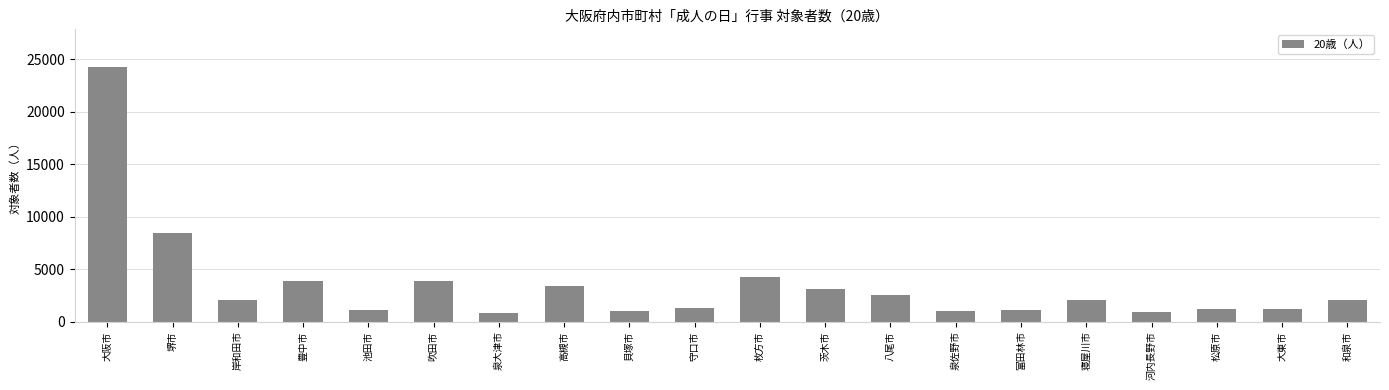

What is the value of the 10th bar from the left?

1254